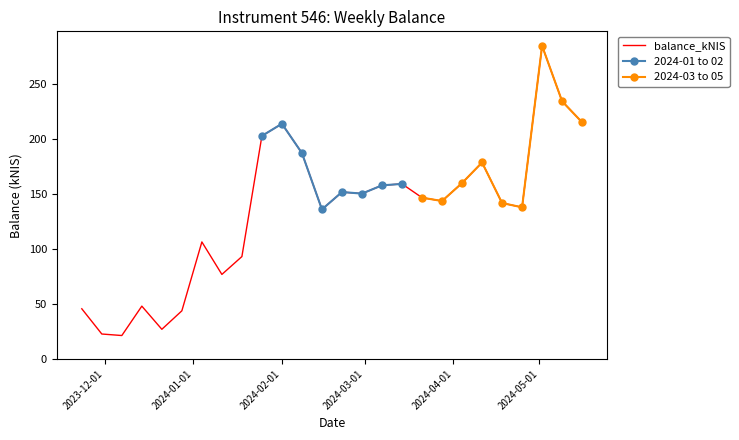

List the labels in order of value, smallest first.

2023-12-07, 2023-11-30, 2023-12-21, 2023-12-28, 2023-11-23, 2023-12-14, 2024-01-11, 2024-01-18, 2024-01-04, 2024-02-15, 2024-04-25, 2024-04-18, 2024-03-28, 2024-03-21, 2024-02-29, 2024-02-22, 2024-03-07, 2024-03-14, 2024-04-04, 2024-04-11, 2024-02-08, 2024-01-25, 2024-02-01, 2024-05-16, 2024-05-09, 2024-05-02